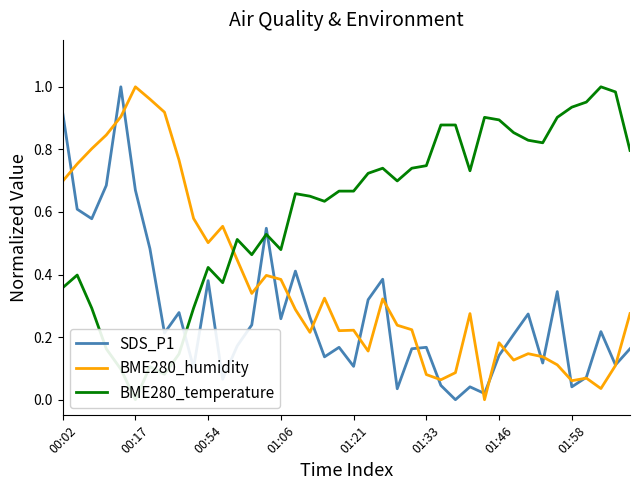

How many lines are shown in the chart?

3